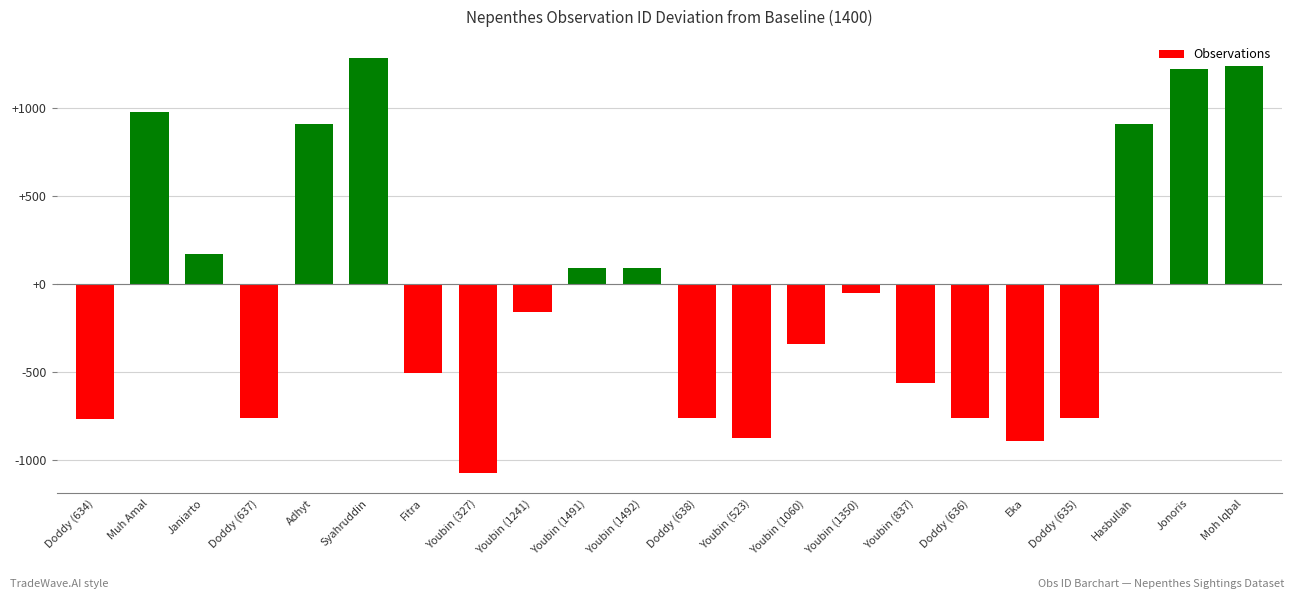

What is the average value?

-63